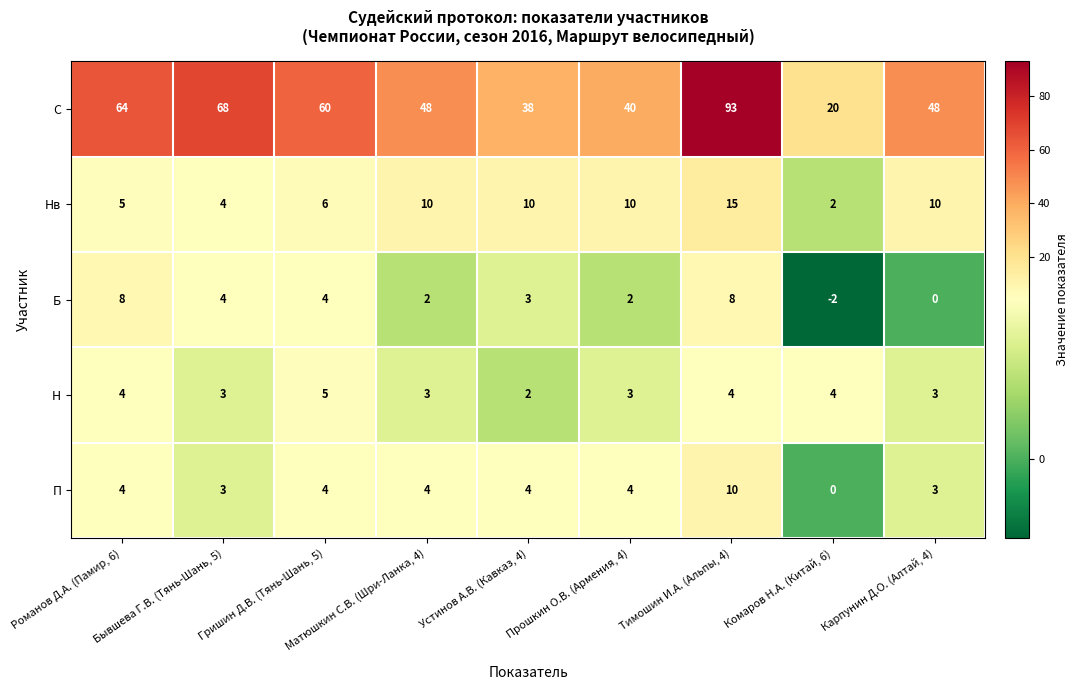

At which category does the chart reach its minimum across all series?

Комаров Н.А. (Китай, 6)